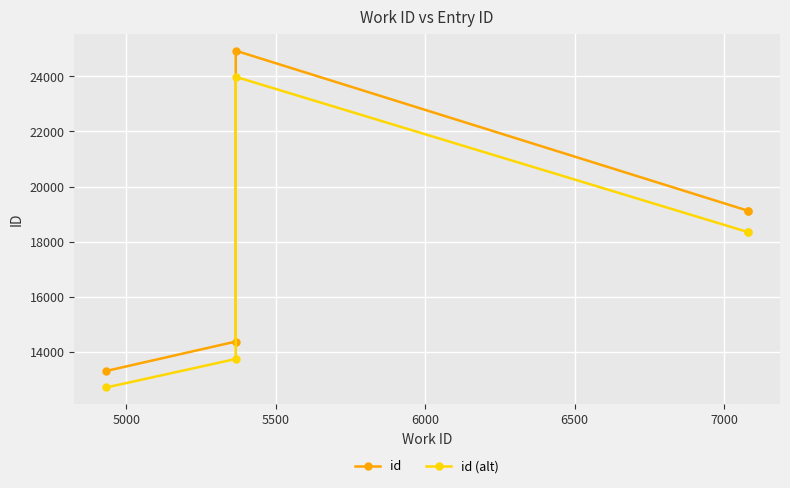

Is the value of id at 6500 greater than the value of id (alt) at 5000?

Yes